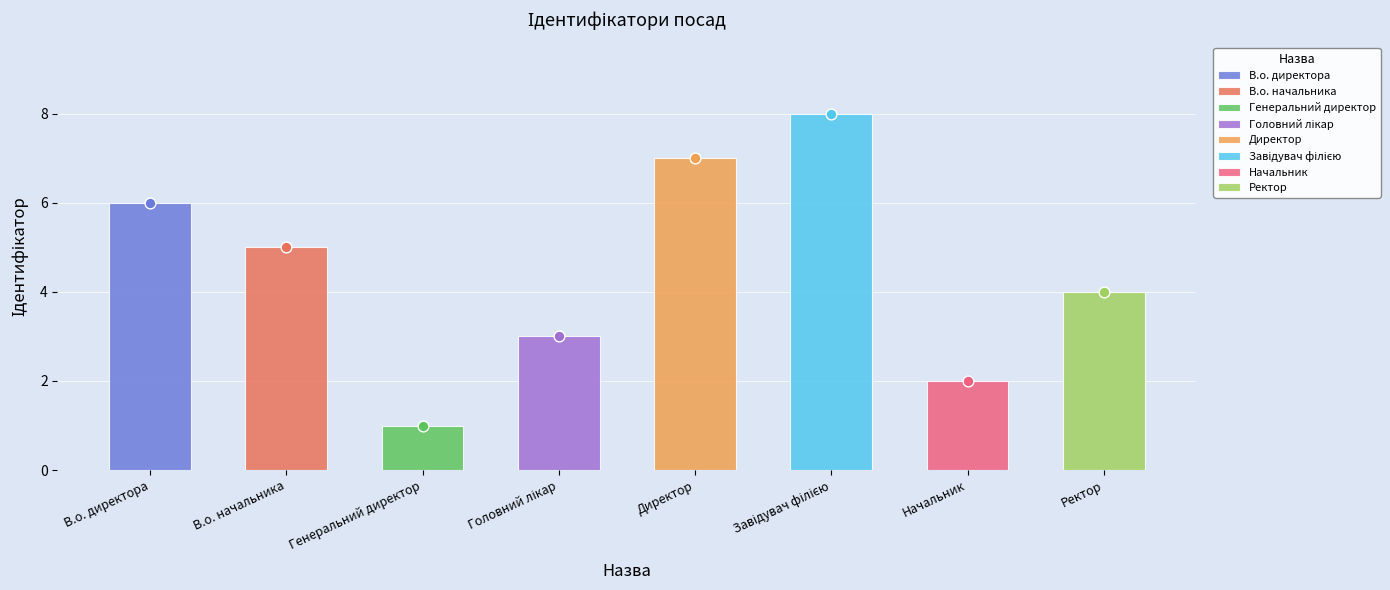

What is the change in value from Генеральний директор to Завідувач філією?

+7